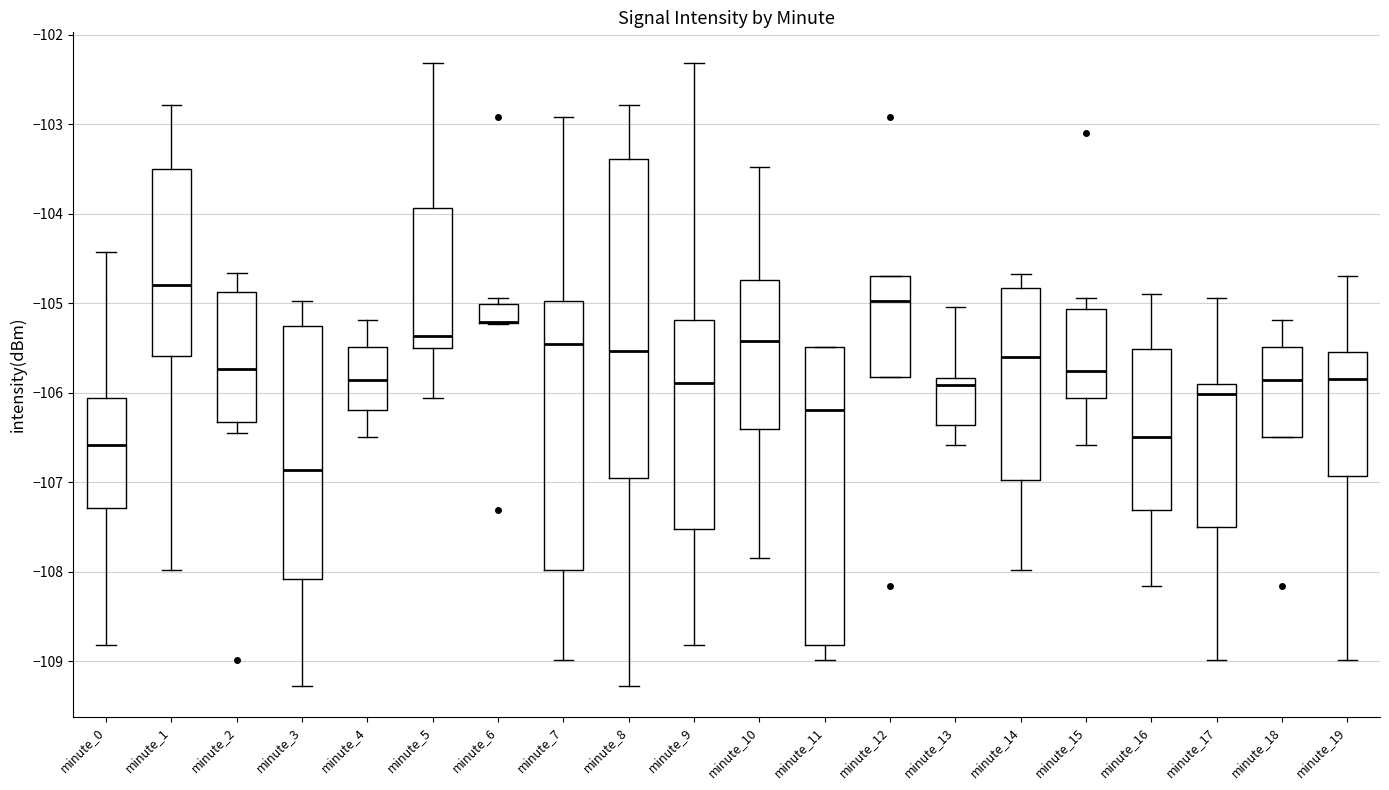

Comparing the boxes themselves (not the whiskers), which one is the tallest?

minute_8